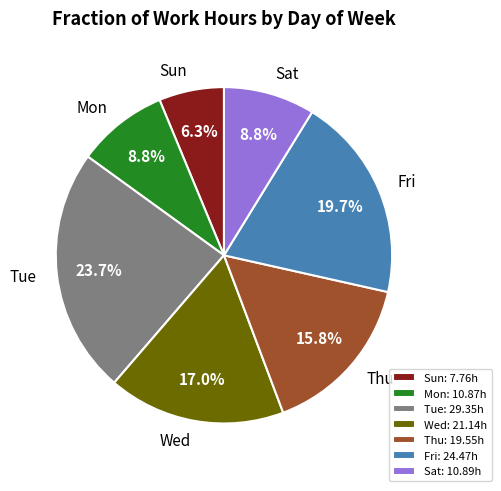

Approximately how many times larger is the value at Tue compared to Sun?

3.8